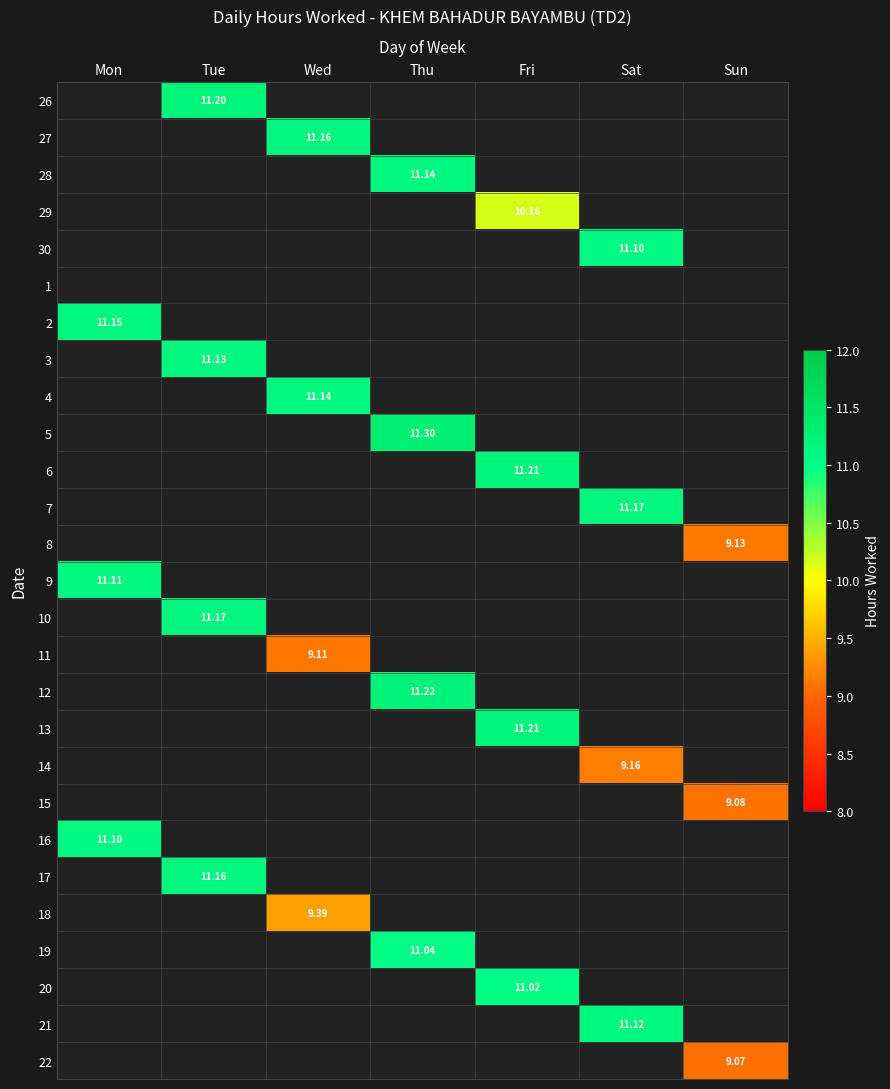

Which has a higher value, Tue or Thu?

Thu